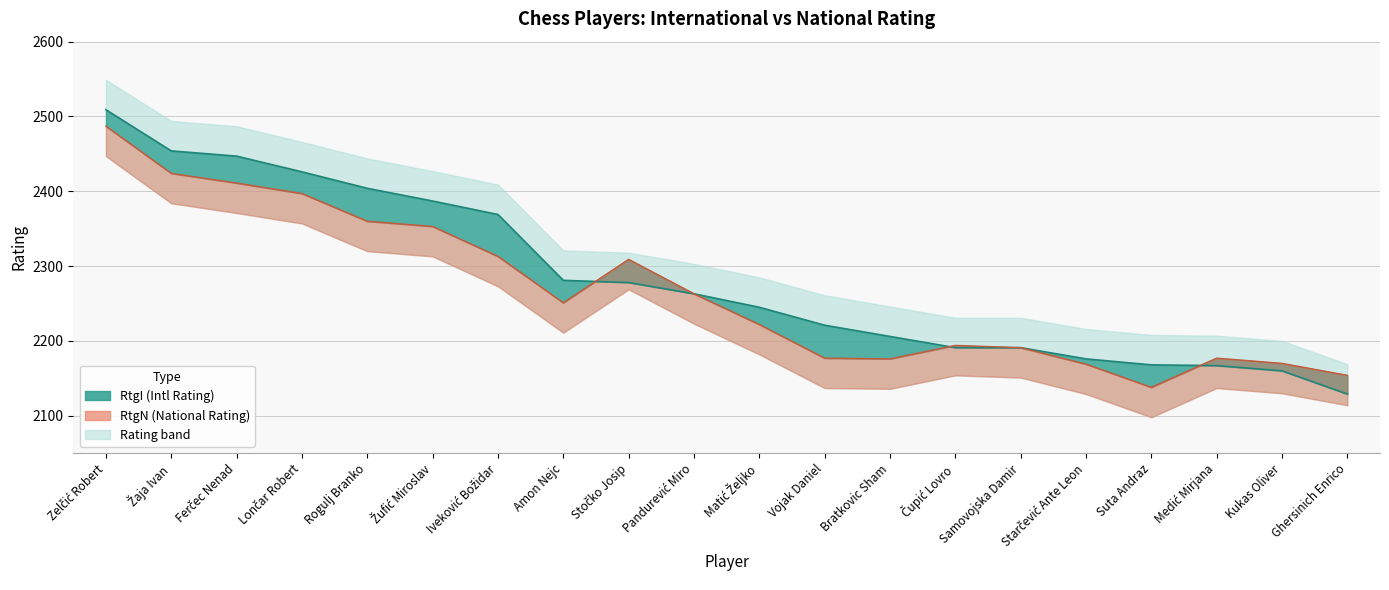

The chart shows a value of 3109 at Medić Mirjana. True or false?

False